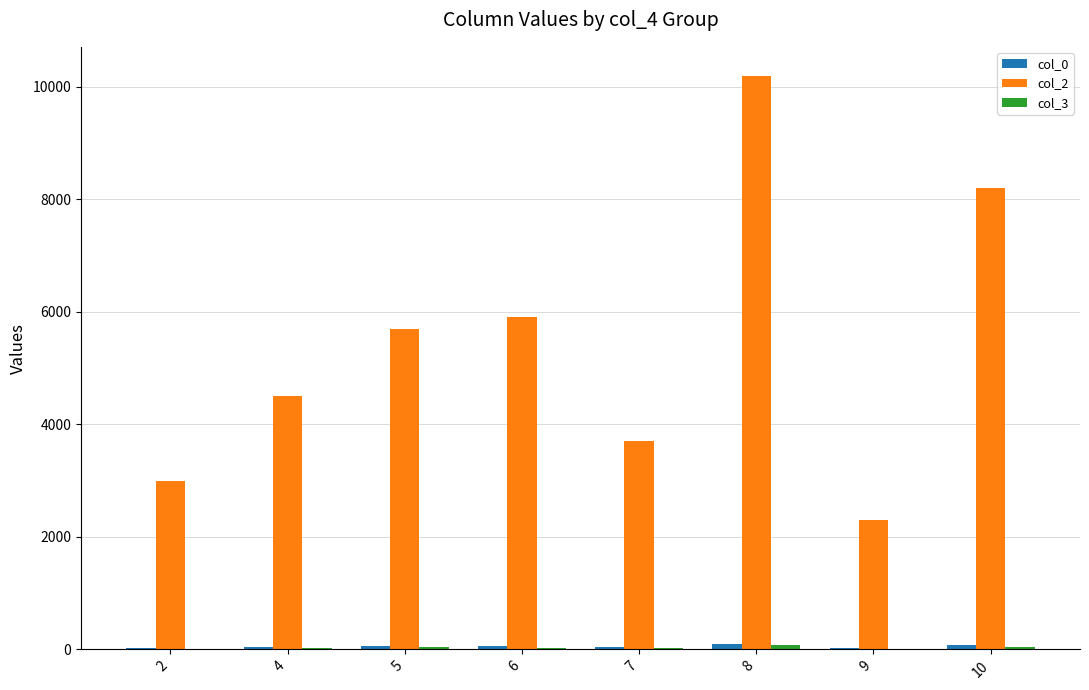

The value of col_2 at 7 is 2530. True or false?

False